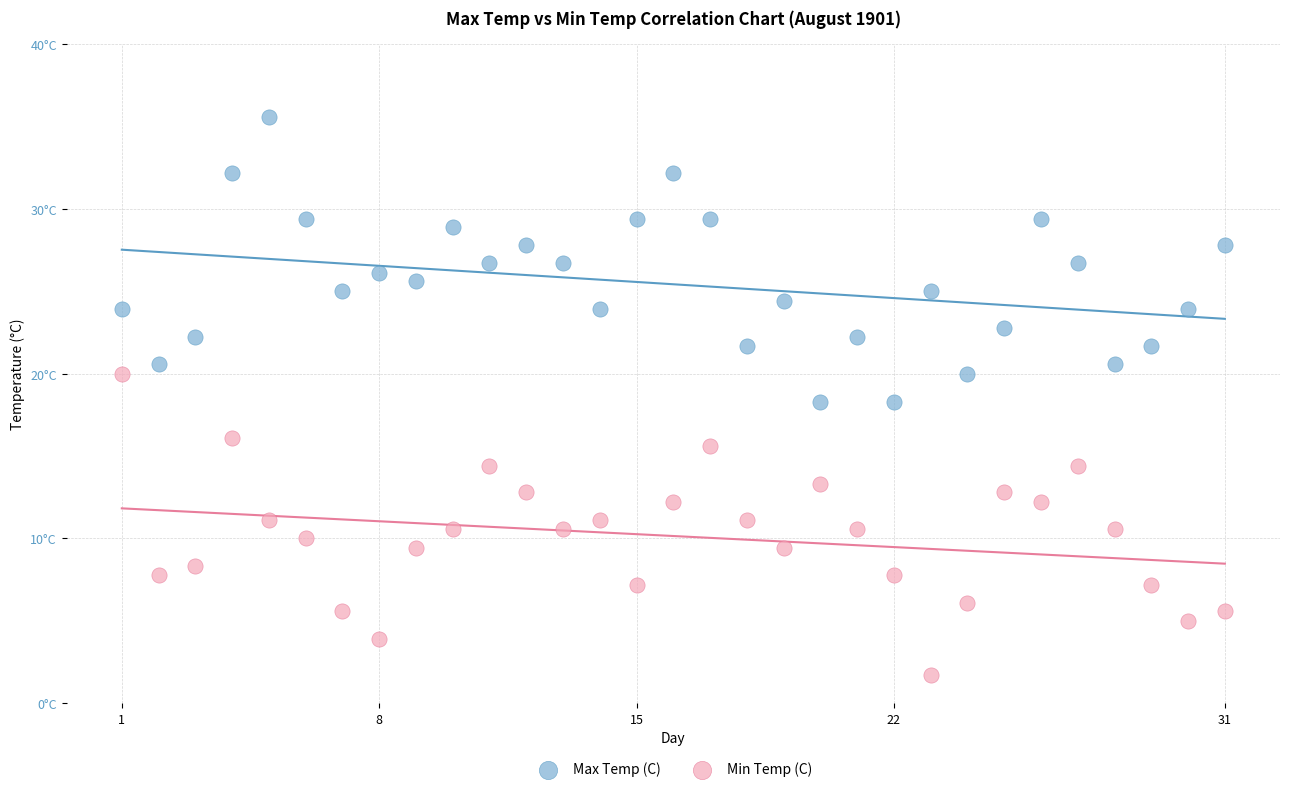

What are all the series names shown in the legend?

Max Temp (C), Min Temp (C)